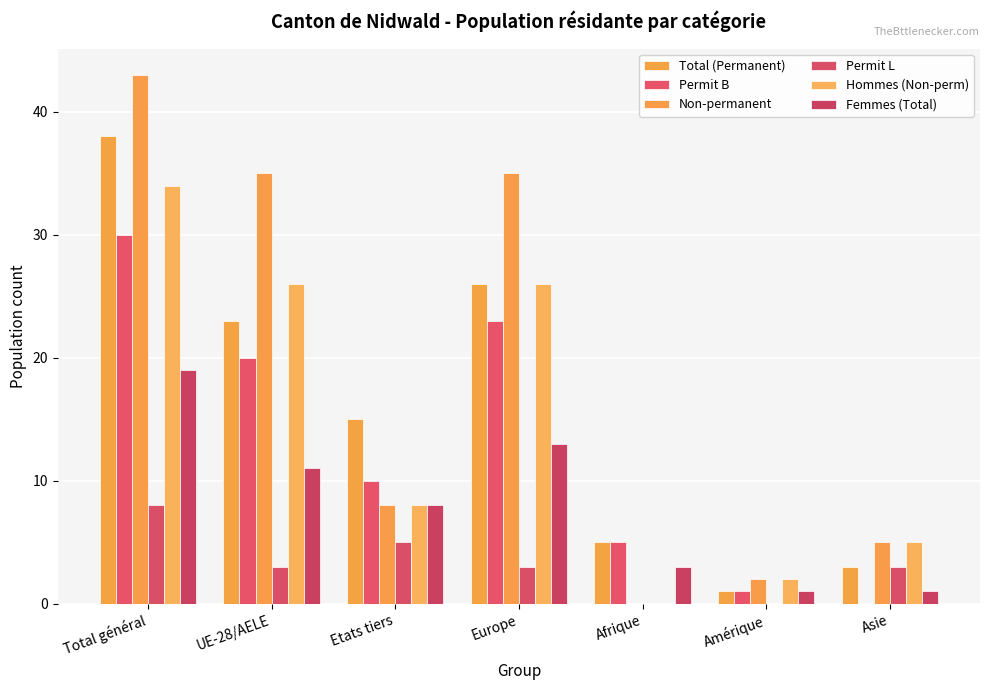

Does the chart contain stacked bars?

No